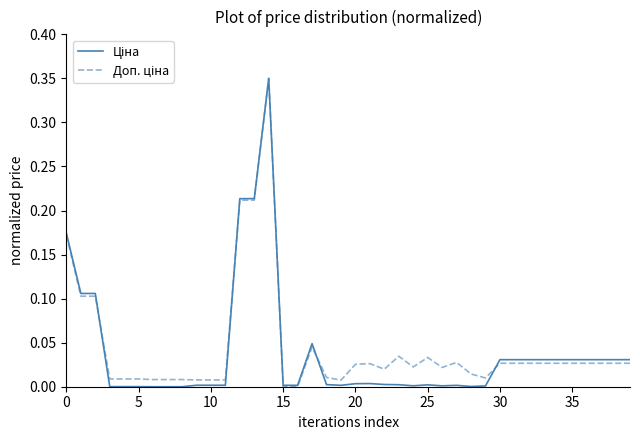

What is the difference between the maximum and minimum values in the Доп. ціна series?

0.3